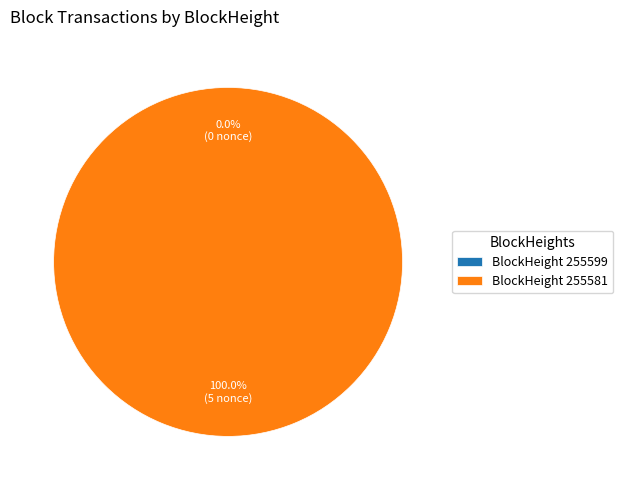

Rank the categories by value from lowest to highest.

255599, 255581